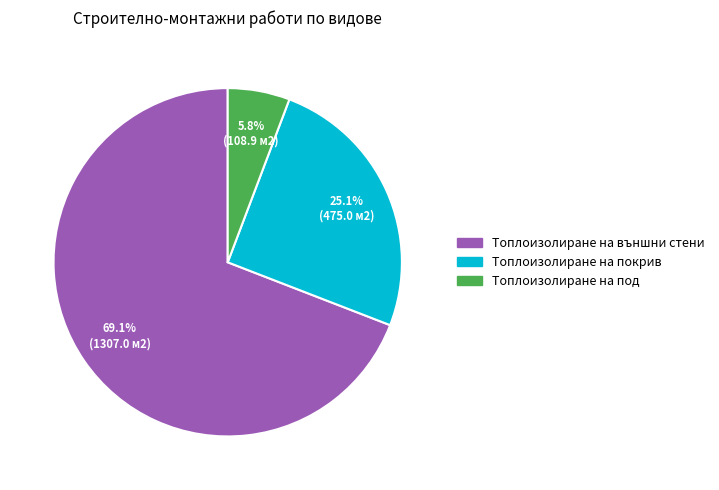

What is the ratio of the value at Топлоизолиране на покрив to the value at Топлоизолиране на външни стени?

0.4